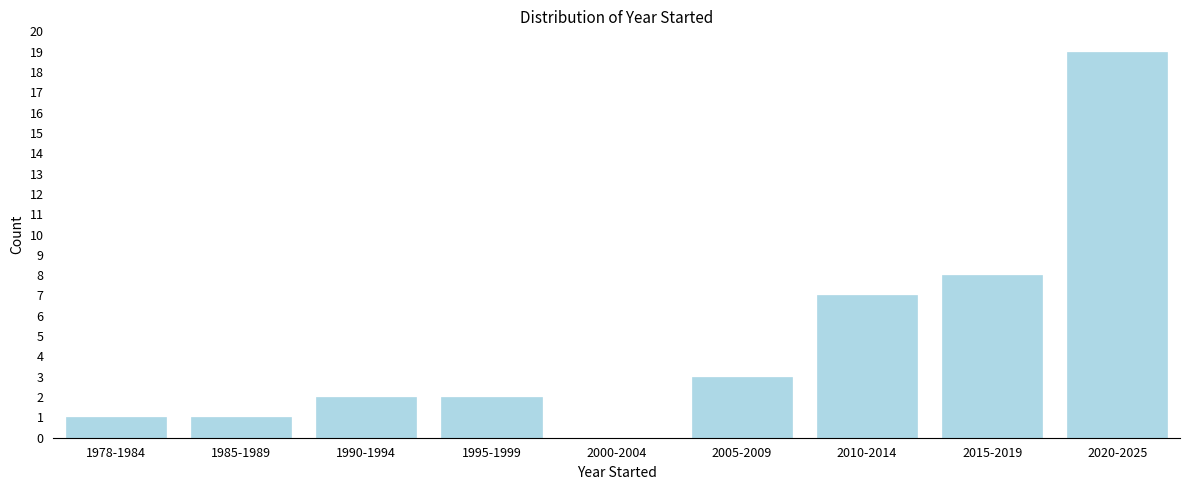

Reading left to right, extract all data points from this chart.

1978-1984=1	1985-1989=1	1990-1994=2	1995-1999=2	2000-2004=0	2005-2009=3	2010-2014=7	2015-2019=8	2020-2025=19